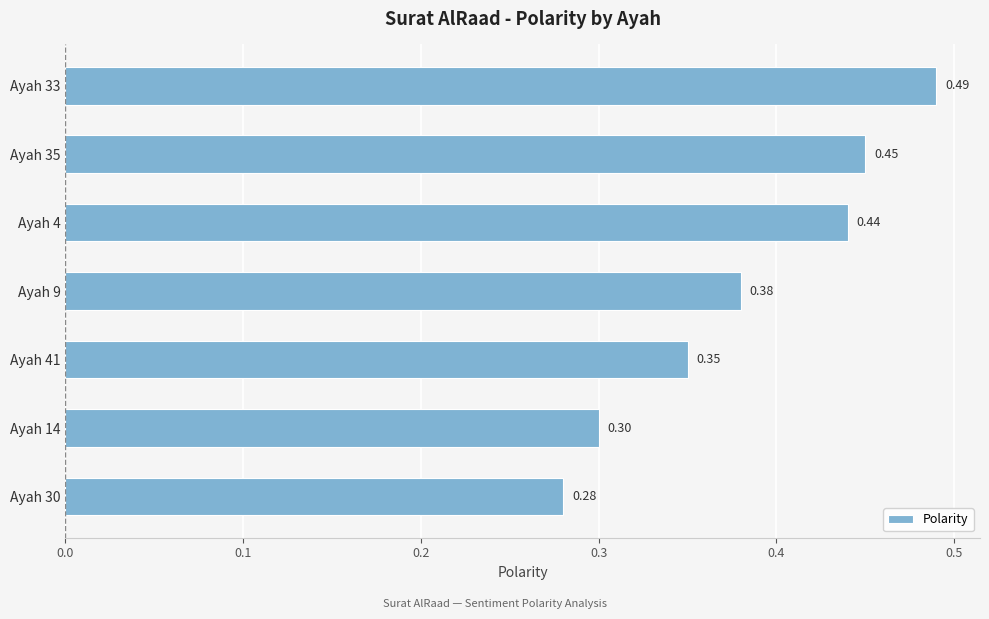

At which category does the chart reach its peak across all series?

Ayah 33